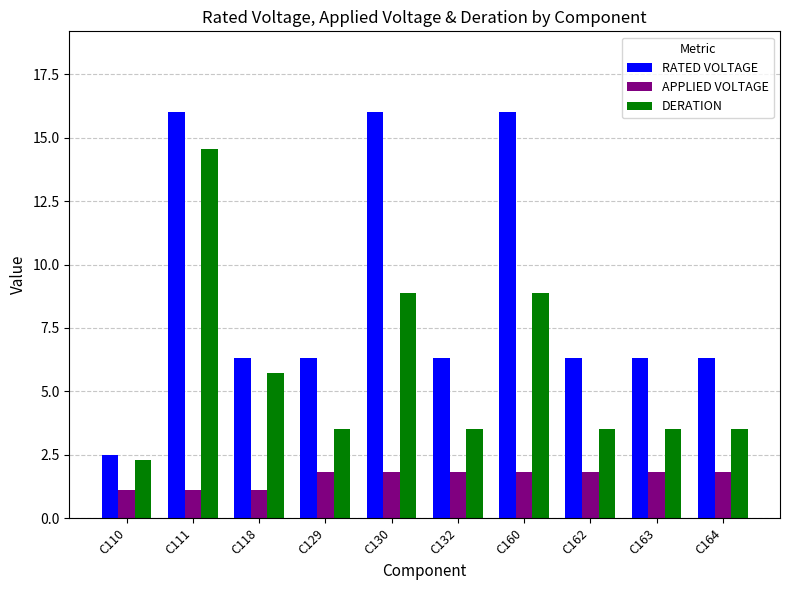

Count the APPLIED VOLTAGE values in the range 1 to 2.

10